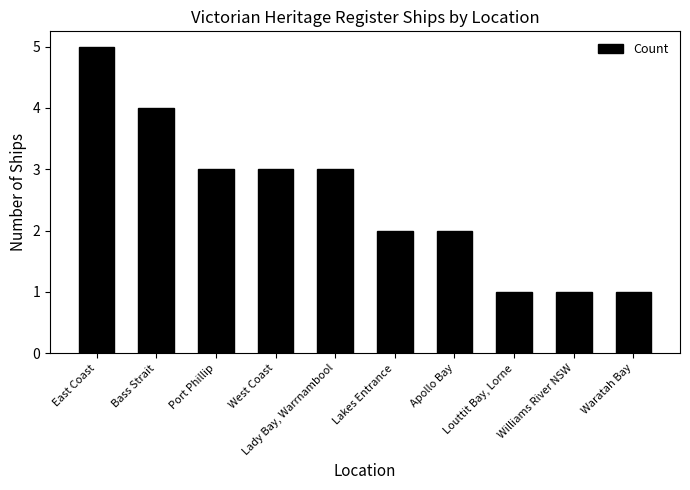

True or false: the data shows 5 at East Coast.

True